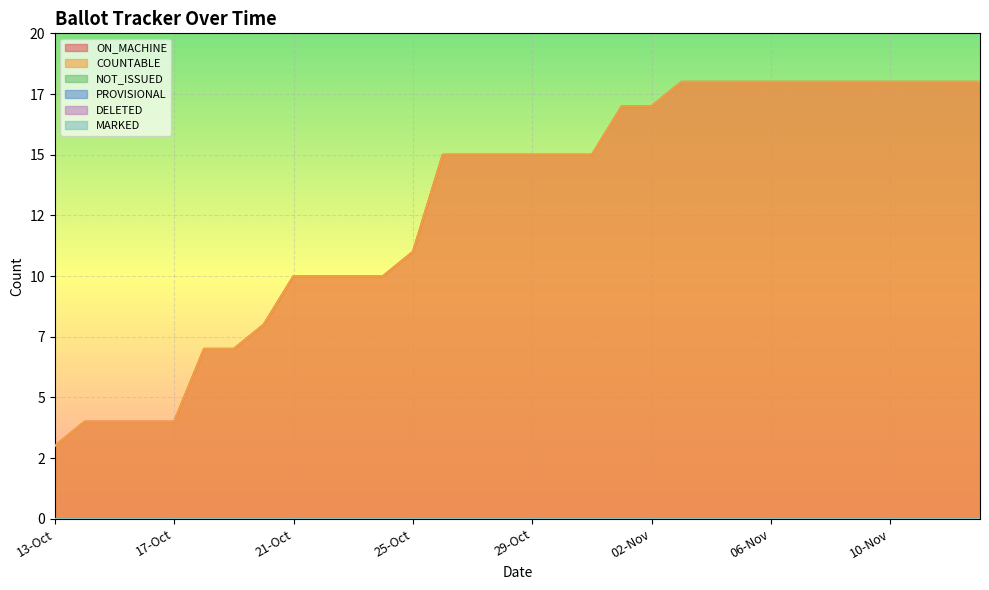

Rank the series at 15-Oct from highest to lowest value.

ON_MACHINE, COUNTABLE, NOT_ISSUED, PROVISIONAL, DELETED, MARKED